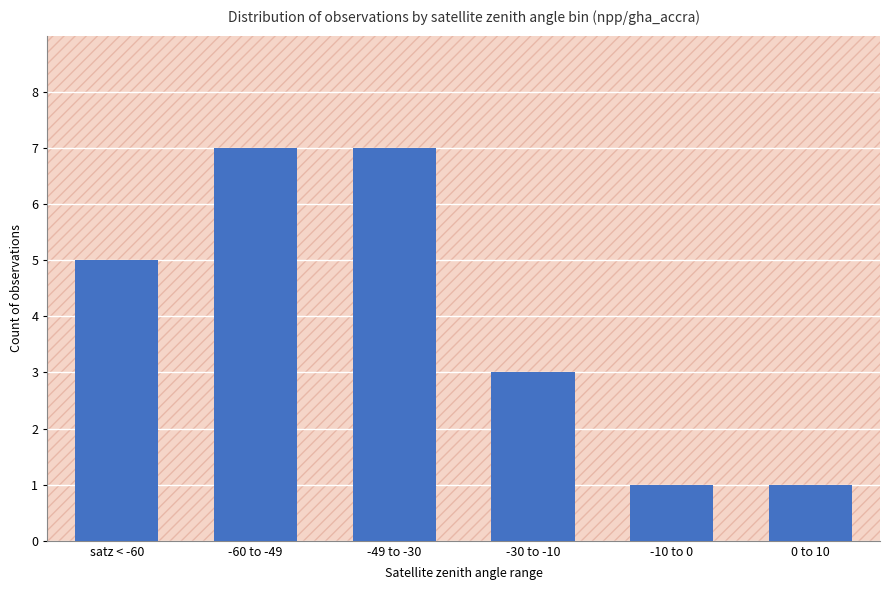

Rank the categories by value from lowest to highest.

-10 to 0, 0 to 10, -30 to -10, satz < -60, -60 to -49, -49 to -30